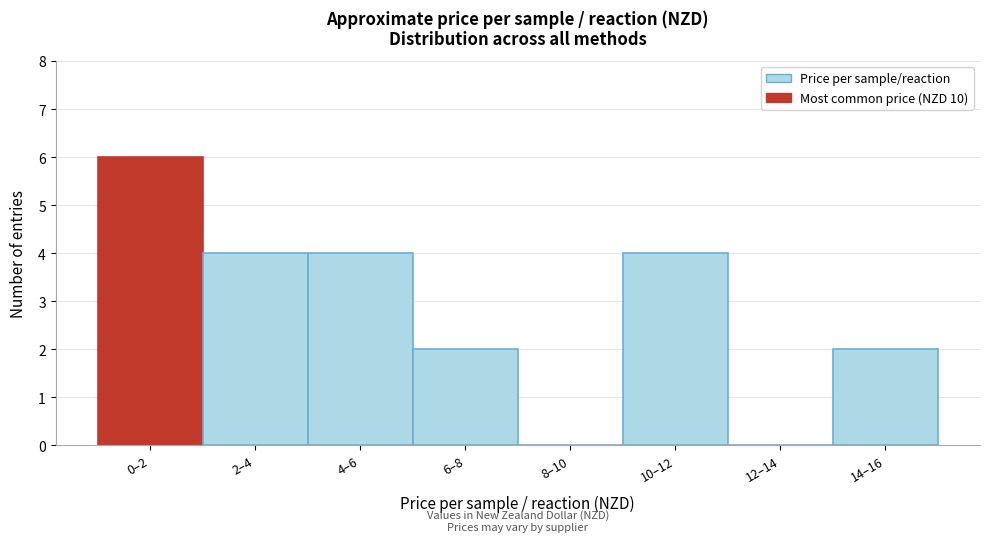

Reading right to left, extract all data points from this chart.

14–16=2	12–14=0	10–12=4	8–10=0	6–8=2	4–6=4	2–4=4	0–2=6